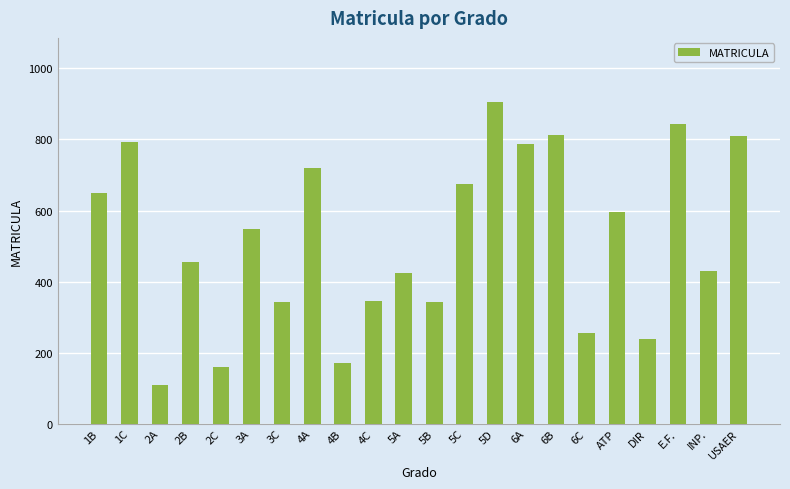

What is the label of the 13th bar from the right?

4C